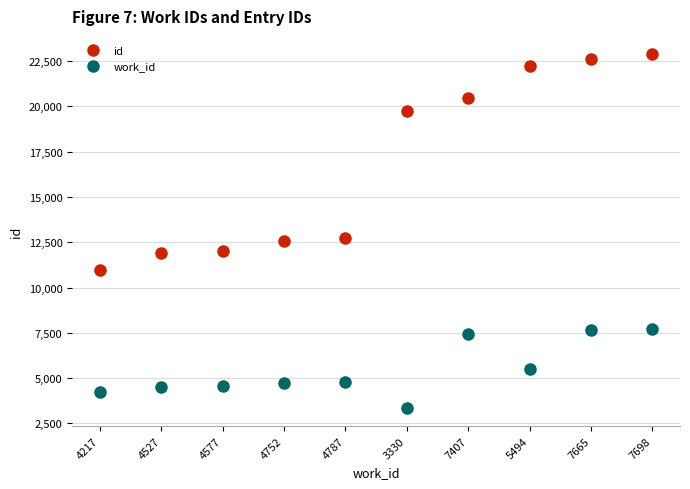

How many data points in work_id are less than 4787?

5